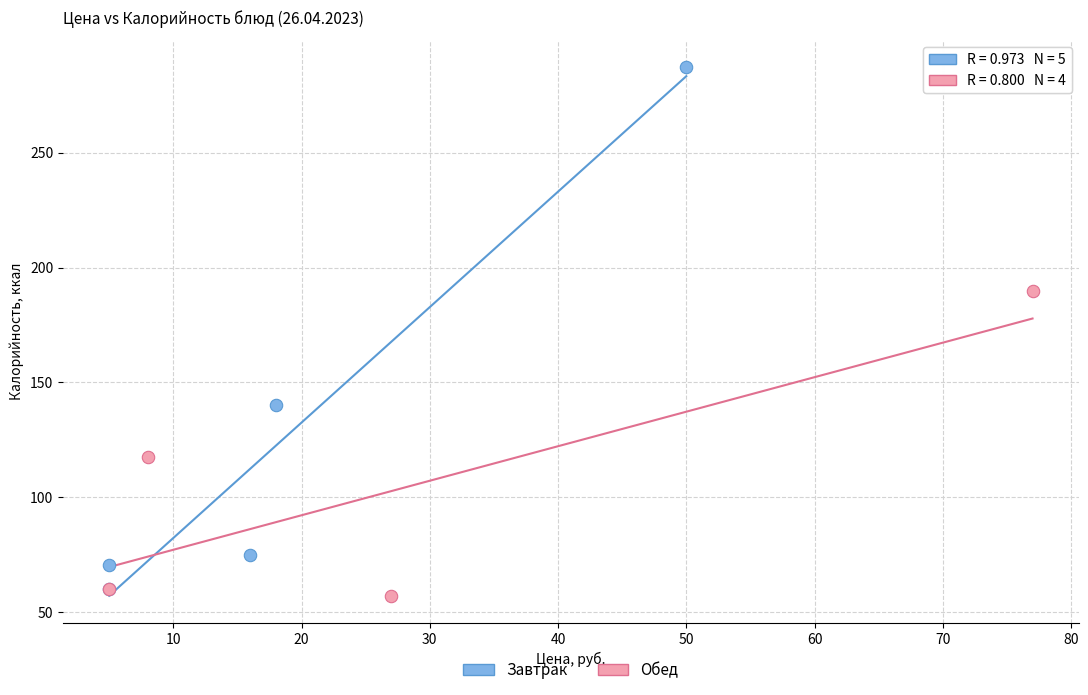

What are all the series names shown in the legend?

Завтрак, Обед